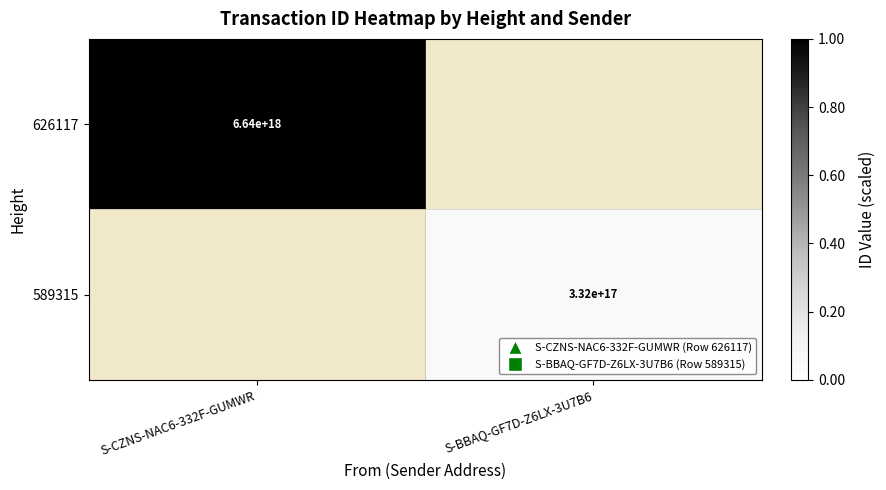

How many categories are shown in the chart?

2